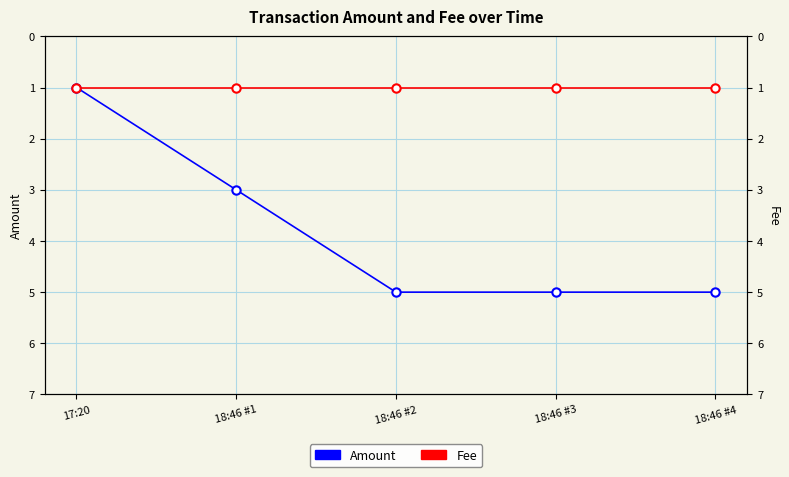

What is the lowest value of the Fee series?

1